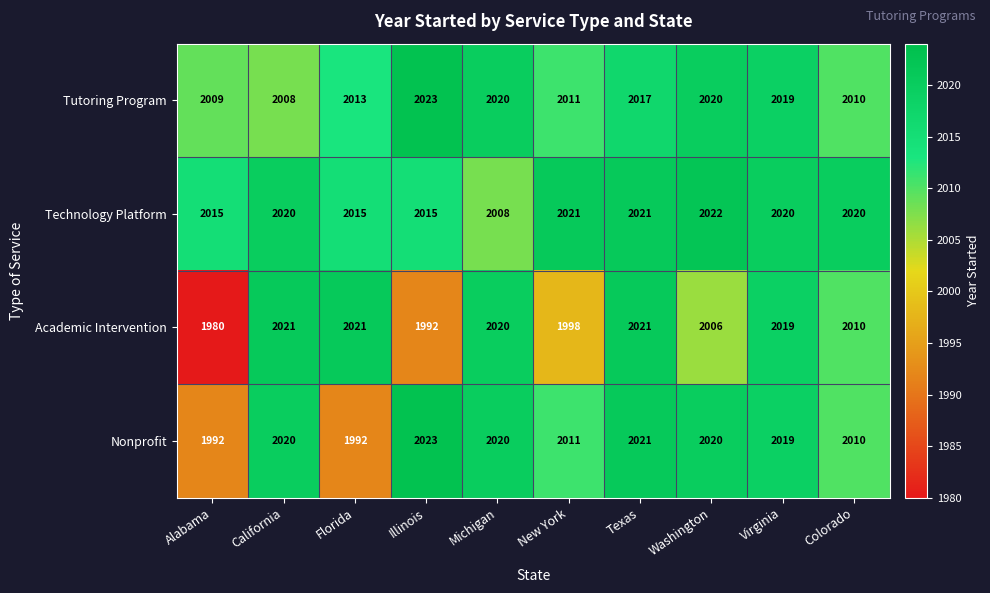

What is the approximate value of Academic Intervention at New York, to the nearest 5?

2000